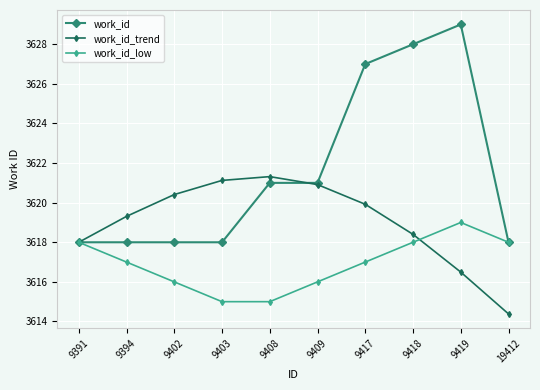

Is this an area chart (filled region under the line)?

No